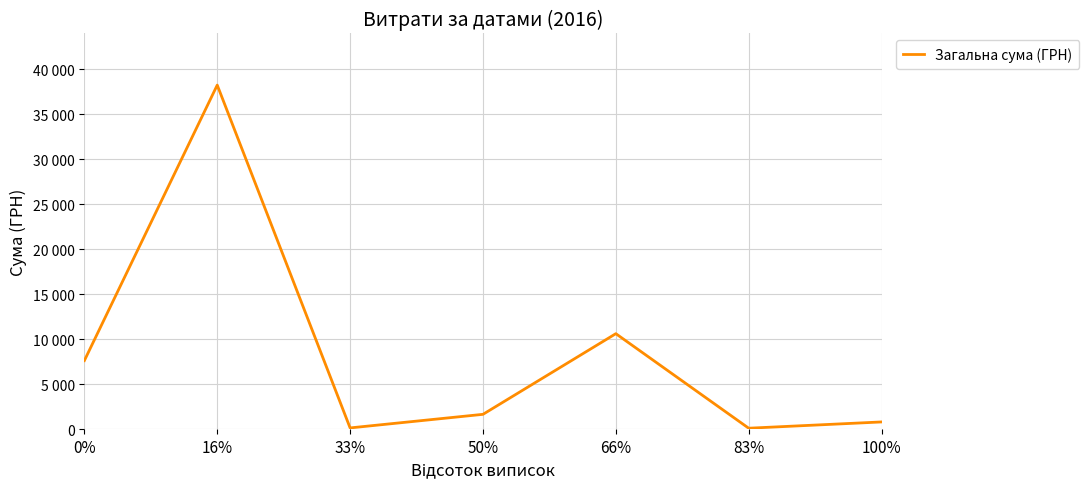

Does the chart have visible grid lines?

Yes